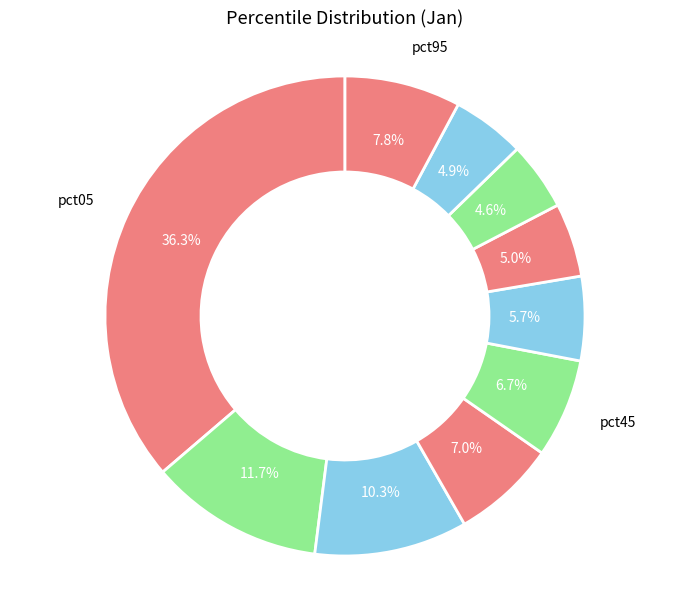

How many segments does this pie chart have?

10